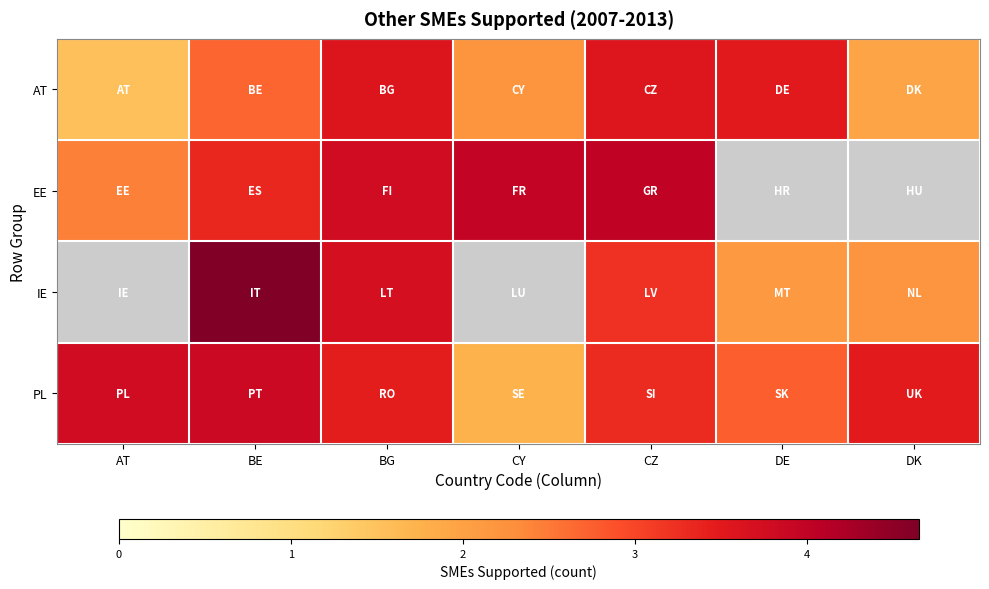

Between CY and BG, which is larger?

BG